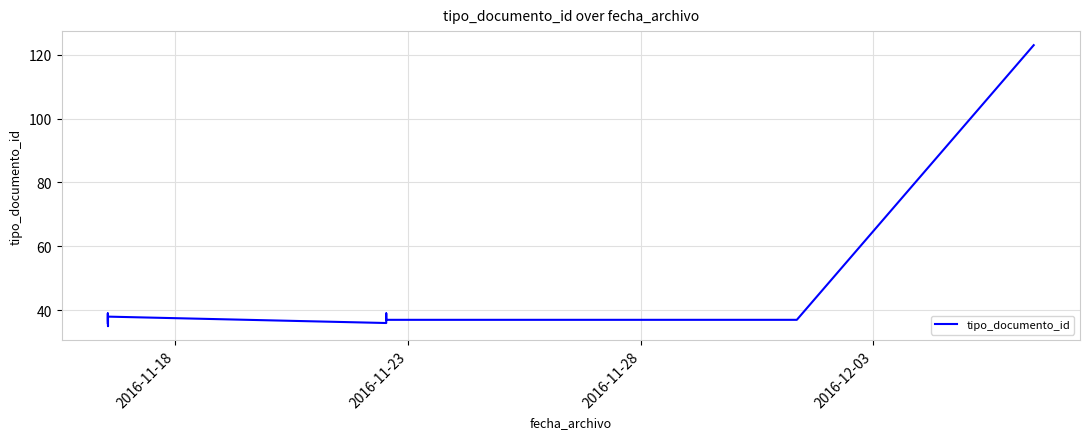

What is the sum of all values?

457